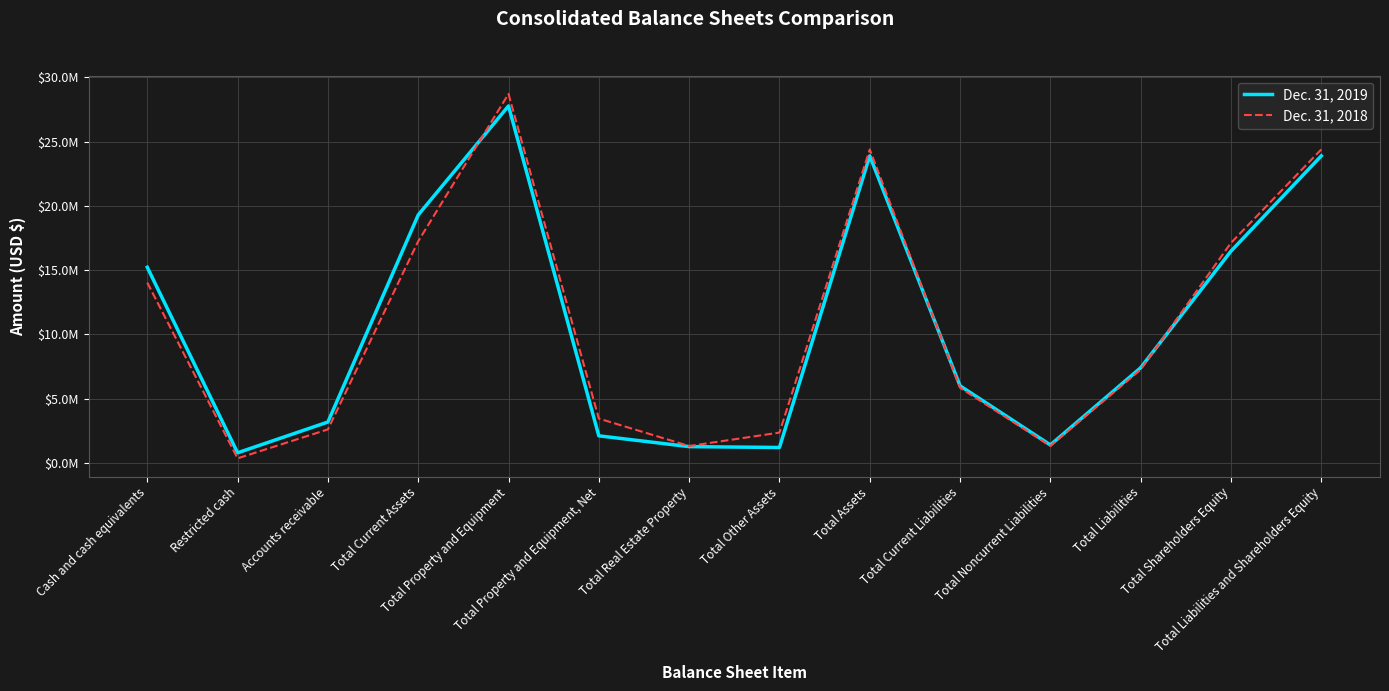

Rank the series by their average value, from highest to lowest.

Dec. 31, 2018, Dec. 31, 2019